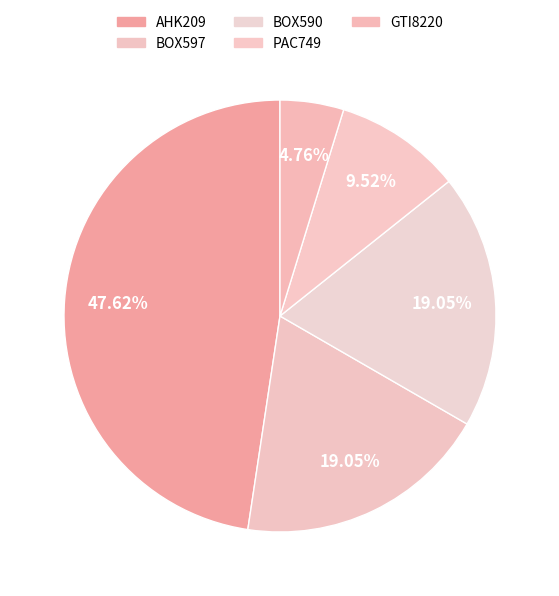

Is it true that BOX597 is 31% of the pie?

False